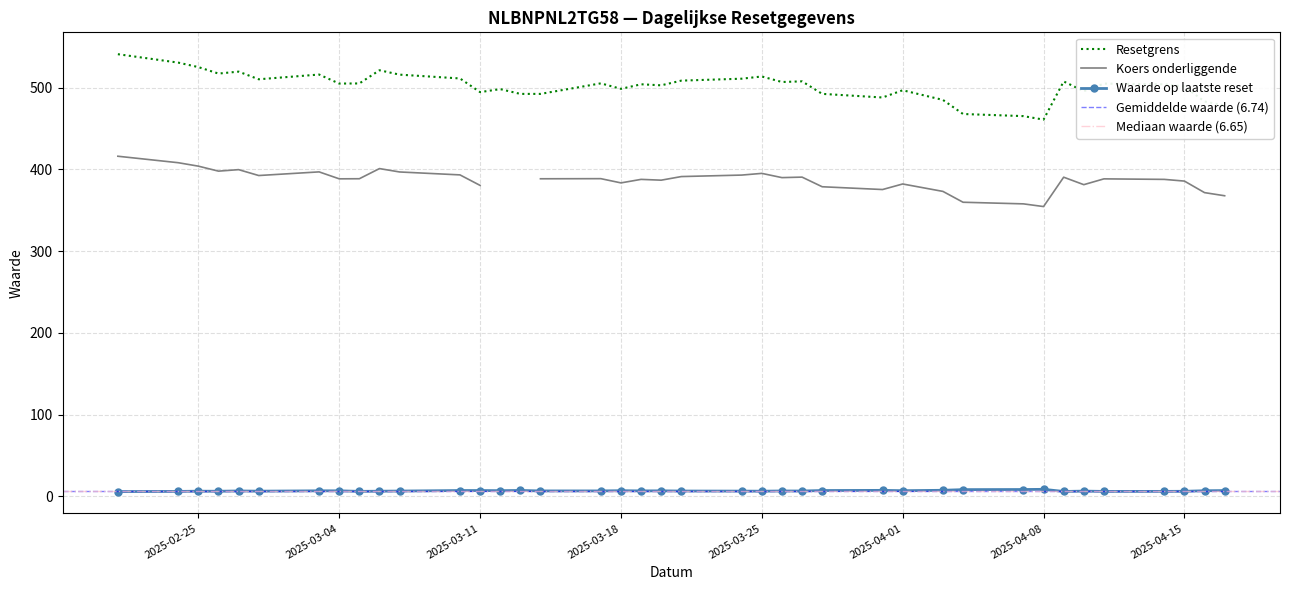

What is the difference between the Resetgrens values at 2025-03-10 and 2025-02-26?

6.0